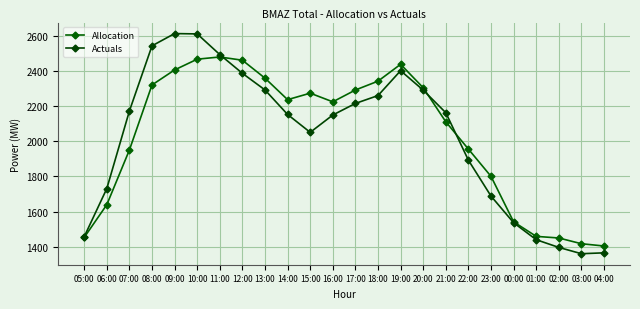

How many distinct data groups are displayed?

2